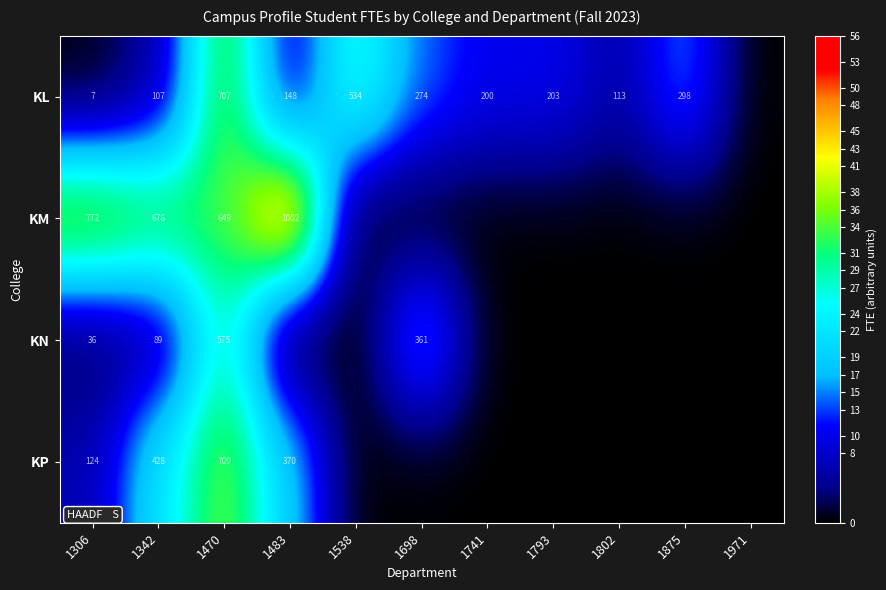

True or false: KP has a value of 249 at 1342.

False